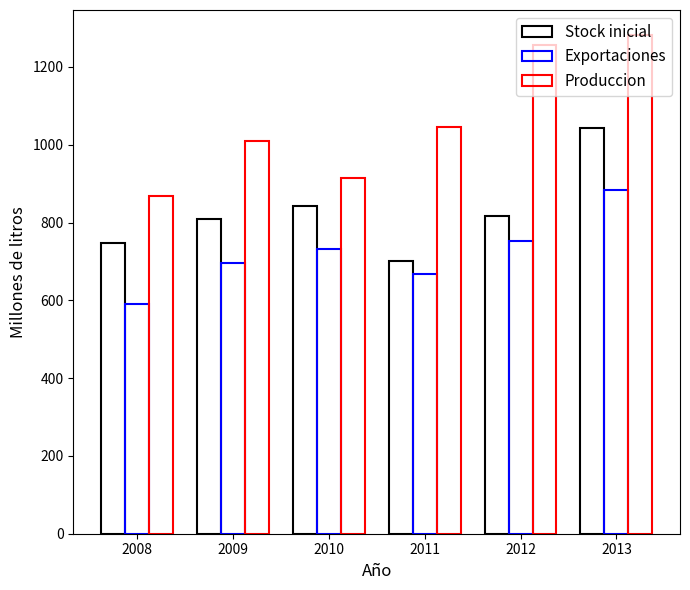

At which label is Produccion closest to 1075?

2011